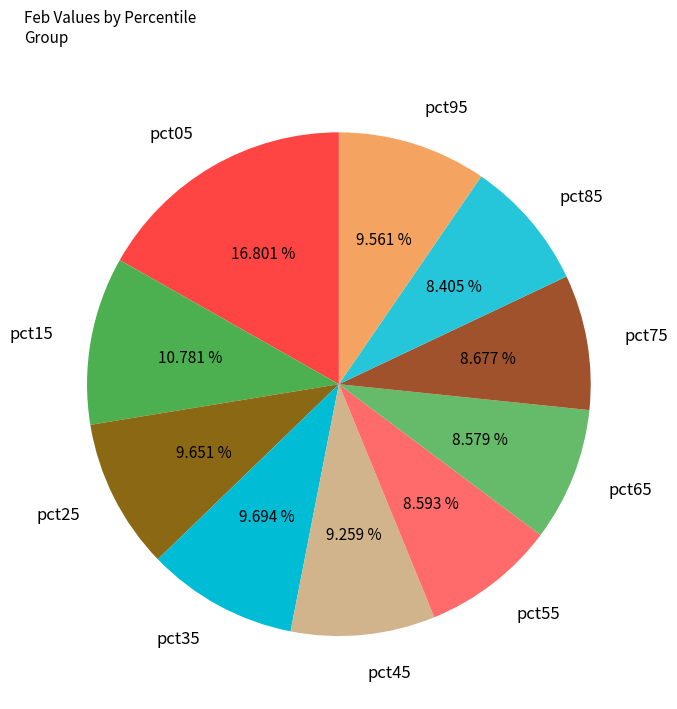

What is the total percentage of pct45 and pct95?

18.8%